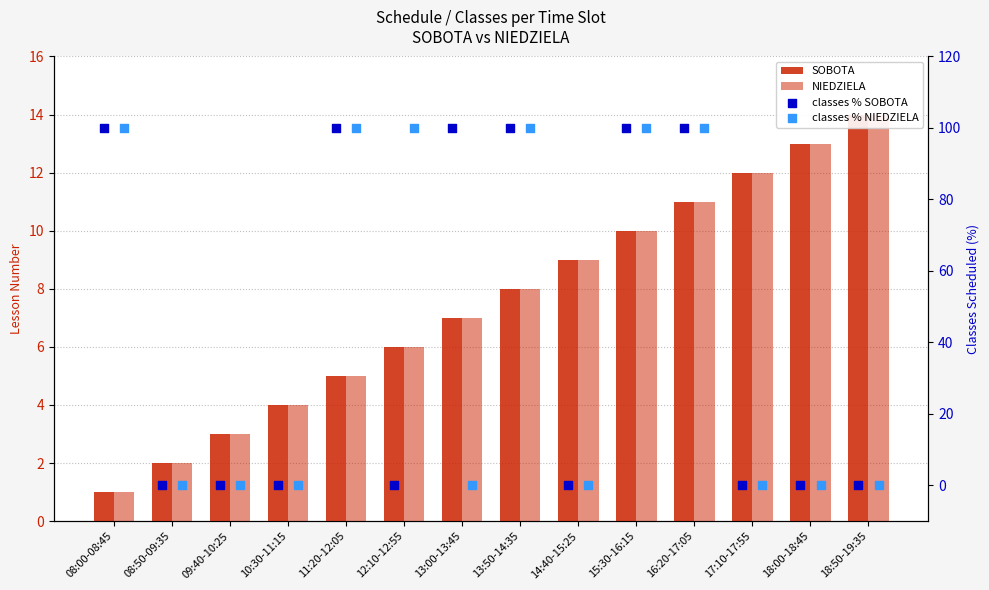

Which series has the widest spread of Y values?

classes % SOBOTA